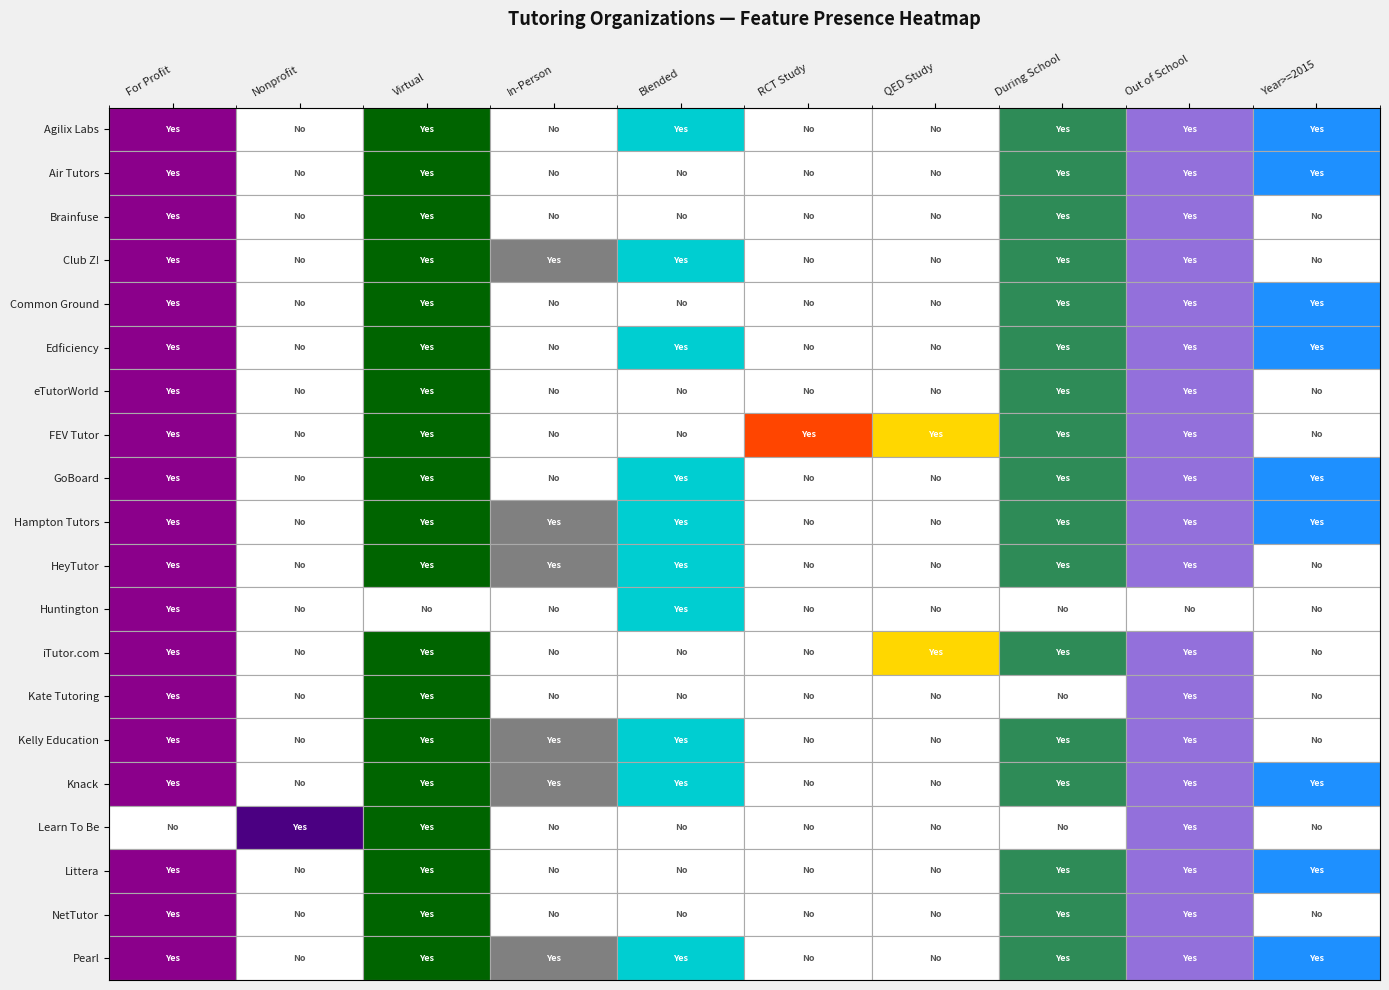

What is the spread (max minus min) of values at GoBoard?

1